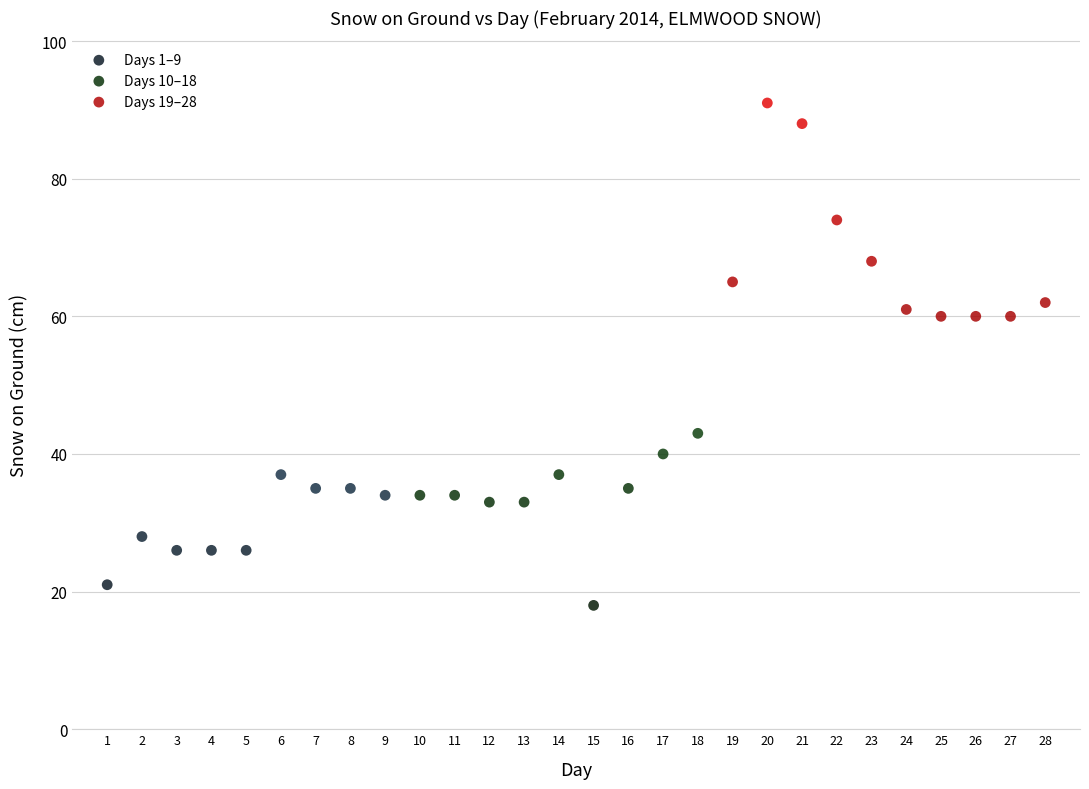

Which series has the widest spread of Y values?

Days 19–28